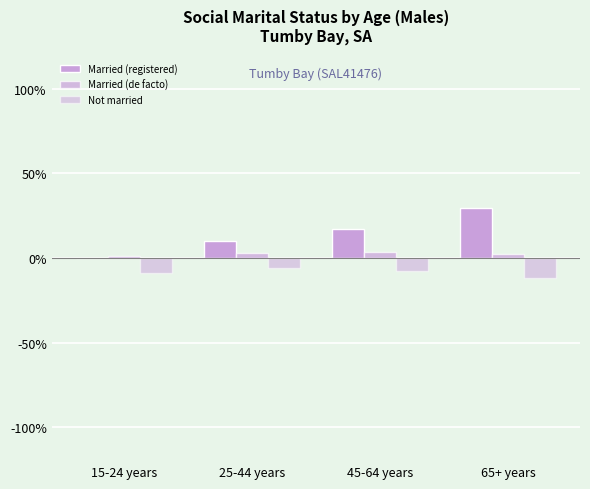

Count the number of data series in this chart.

3